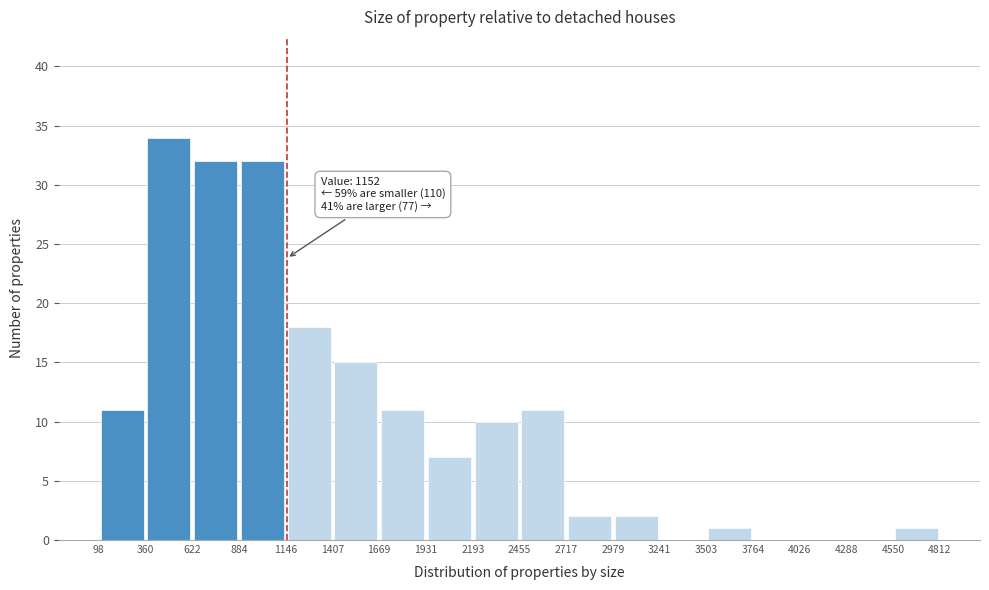

Over which range of the x-axis is the bar tallest?

360 to 622